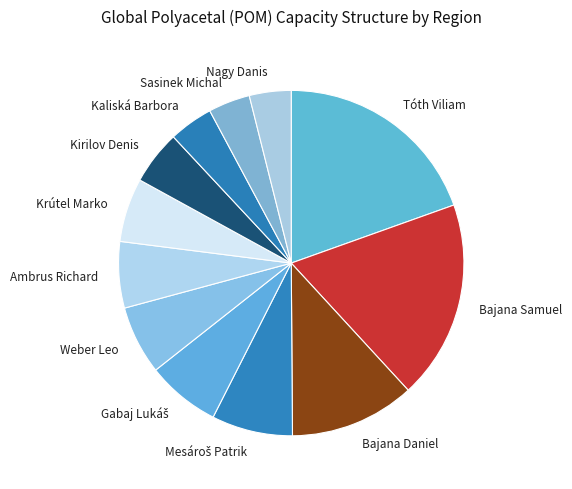

Is it true that Tóth Viliam is 11% of the pie?

False